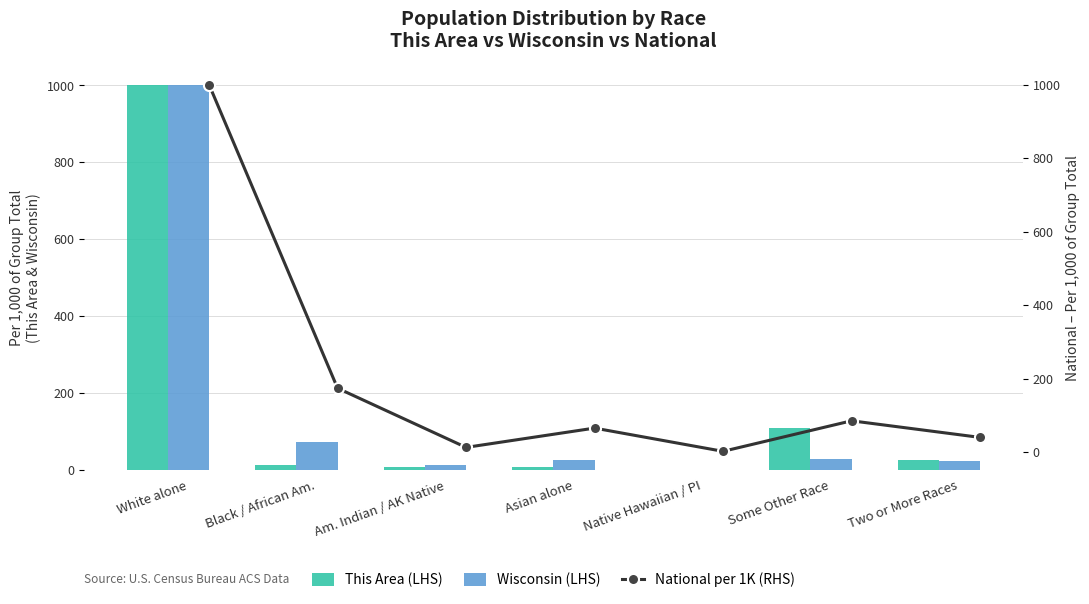

The value of This Area (LHS) at White alone is 652.3. True or false?

False